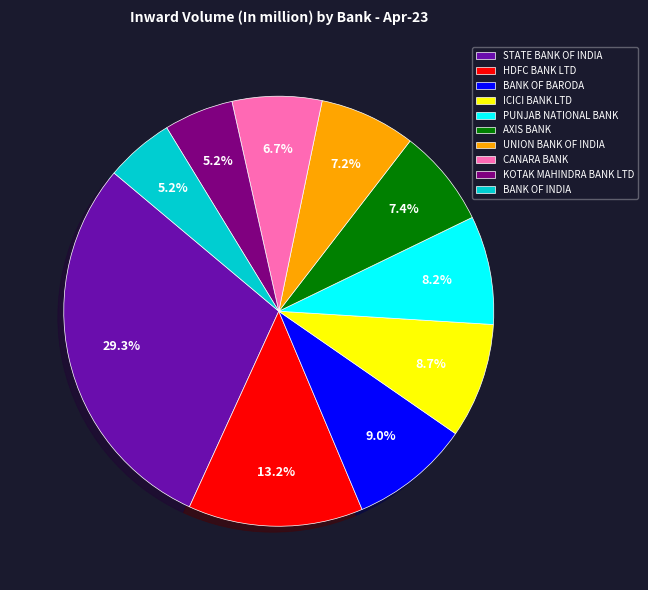

Is it true that BANK OF BARODA is 1% of the pie?

False